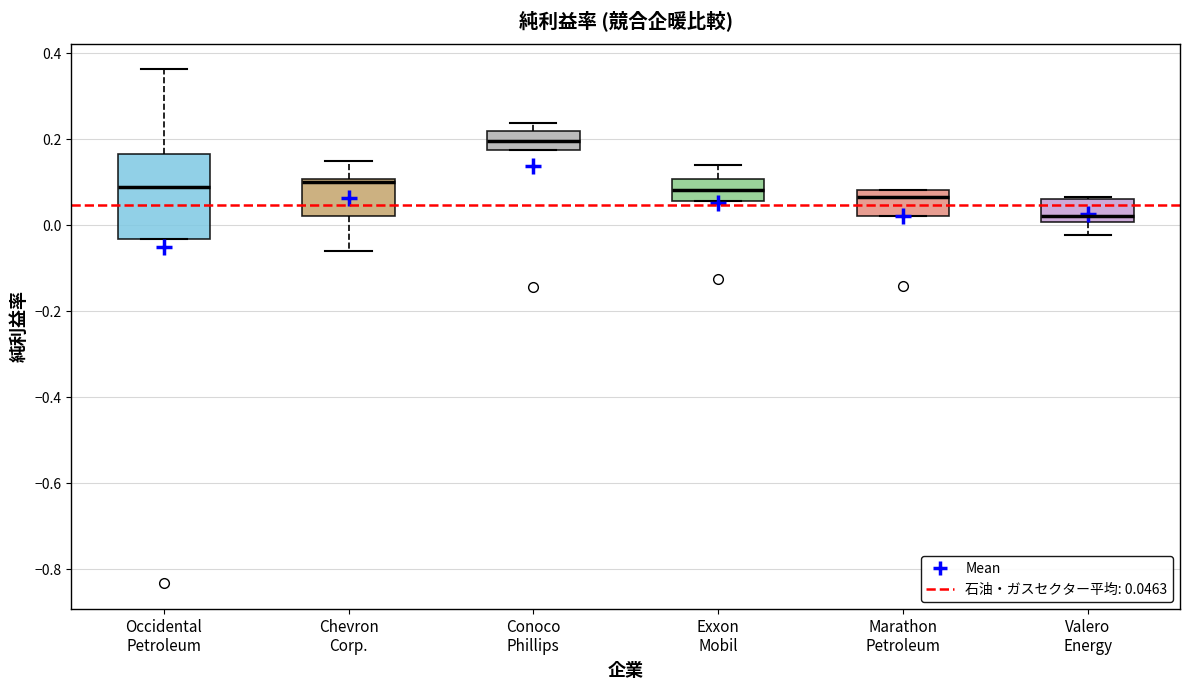

Comparing the boxes themselves (not the whiskers), which one is the tallest?

Occidental Petroleum